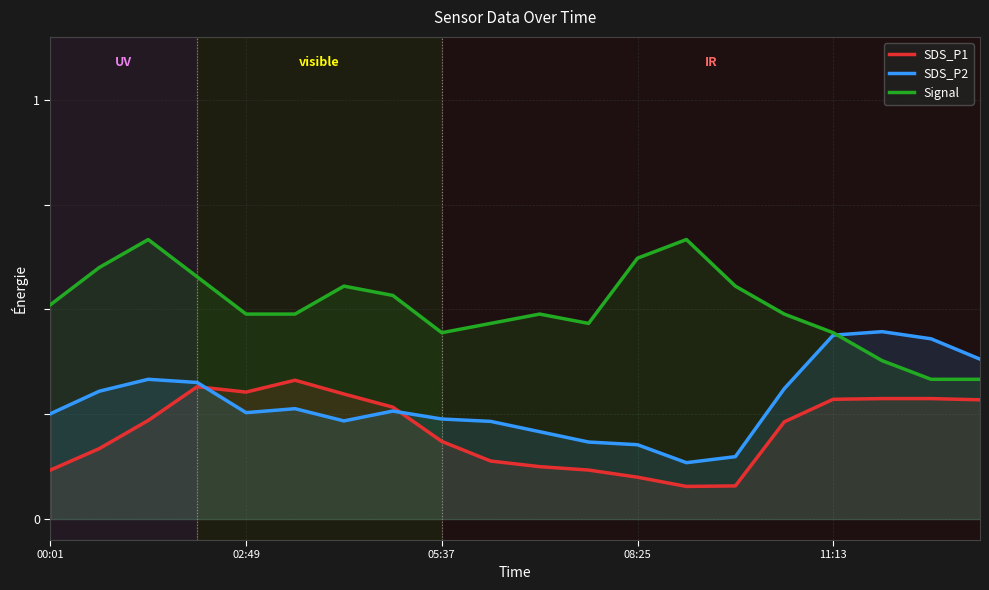

List the series in order of their peak value, lowest first.

SDS_P1, SDS_P2, Signal